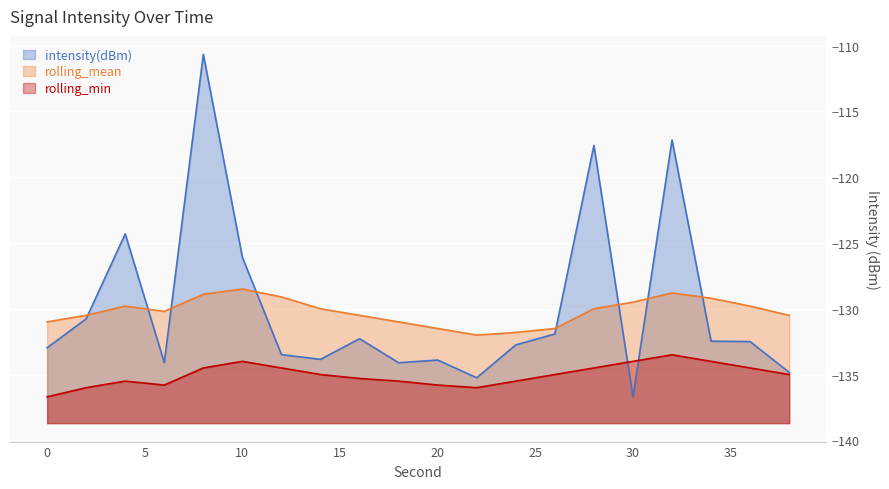

Reading right to left, what are all the values shown in this chart?

intensity(dBm): -134.8	-132.5	-132.5	-117.2	-136.7	-117.6	-131.9	-132.7	-135.2	-133.9	-134.1	-132.3	-133.8	-133.5	-126.1	-110.7	-134.1	-124.3	-130.8	-133.0
rolling_mean: -130.5	-129.8	-129.2	-128.8	-129.5	-130.0	-131.5	-131.8	-132.0	-131.5	-131.0	-130.5	-130.0	-129.1	-128.5	-128.9	-130.2	-129.8	-130.5	-131.0
rolling_min: -135.0	-134.5	-134.0	-133.5	-134.0	-134.5	-135.0	-135.5	-136.0	-135.8	-135.5	-135.3	-135.0	-134.5	-134.0	-134.5	-135.8	-135.5	-136.0	-136.7